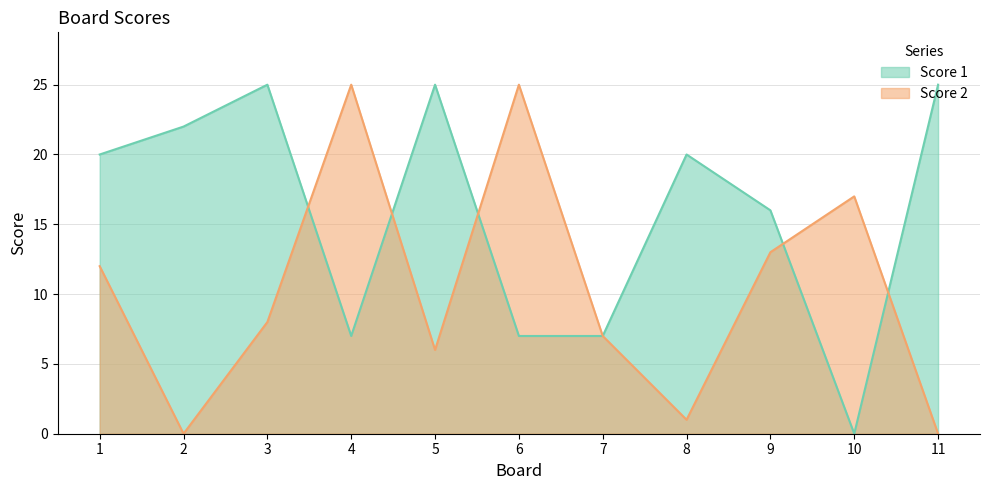

Reading left to right, list all the values displayed in this chart.

Score 1: 20	22	25	7	25	7	7	20	16	0	25
Score 2: 12	0	8	25	6	25	7	1	13	17	0